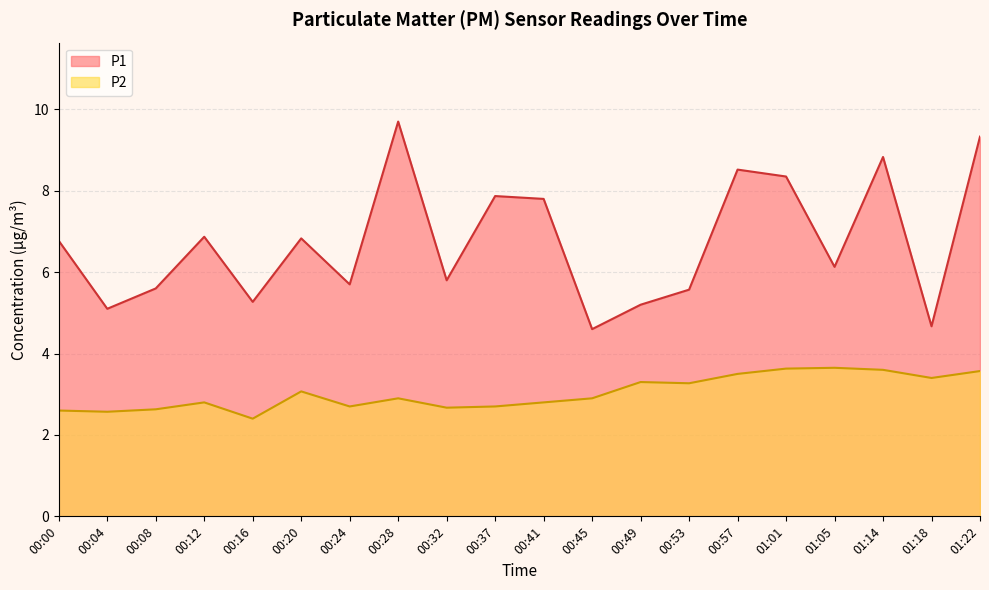

At which category does the chart reach its minimum across all series?

00:16